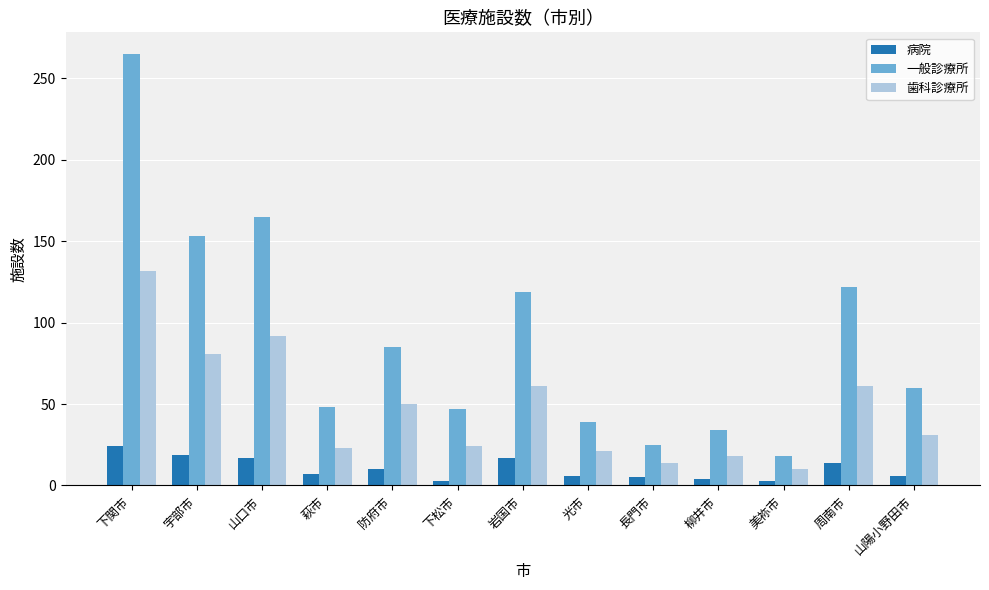

True or false: 一般診療所 has a value of 122 at 周南市.

True